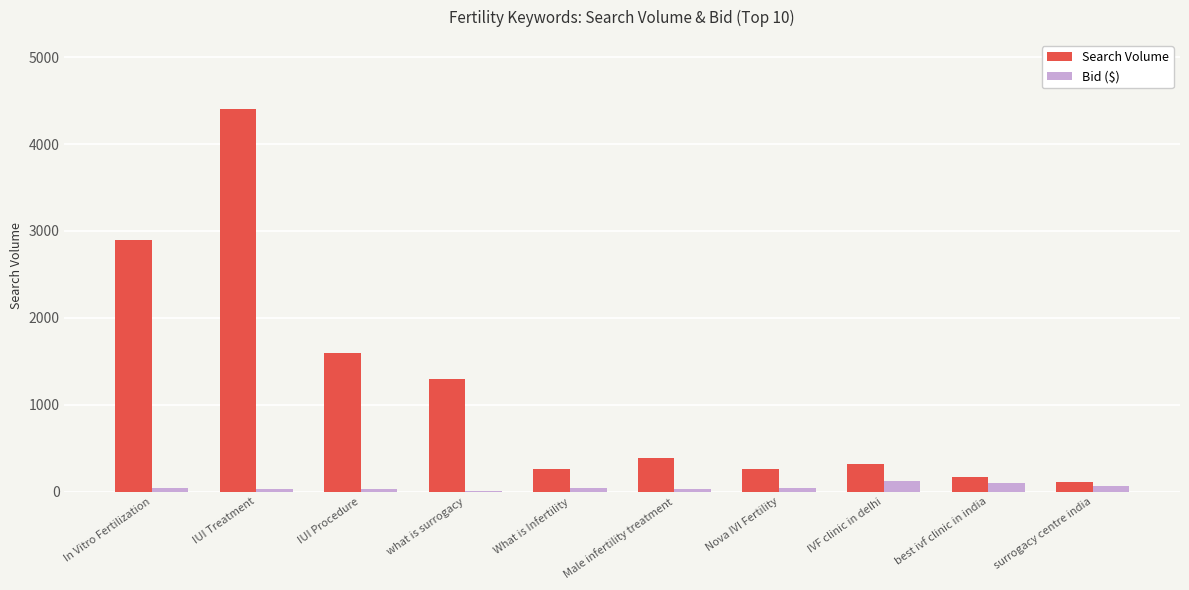

At which category does the chart reach its peak across all series?

IUI Treatment